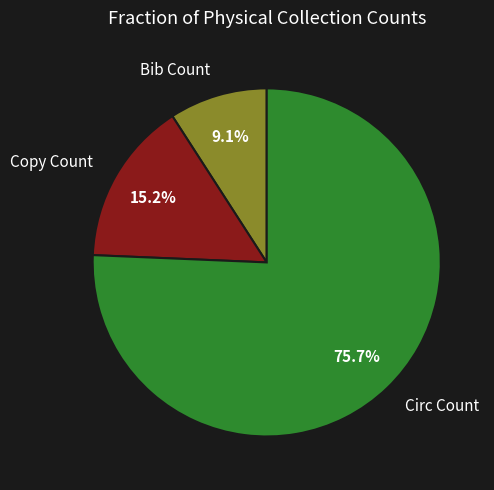

To the nearest percent, what is the difference between the Bib Count and Copy Count slice percentages?

6%